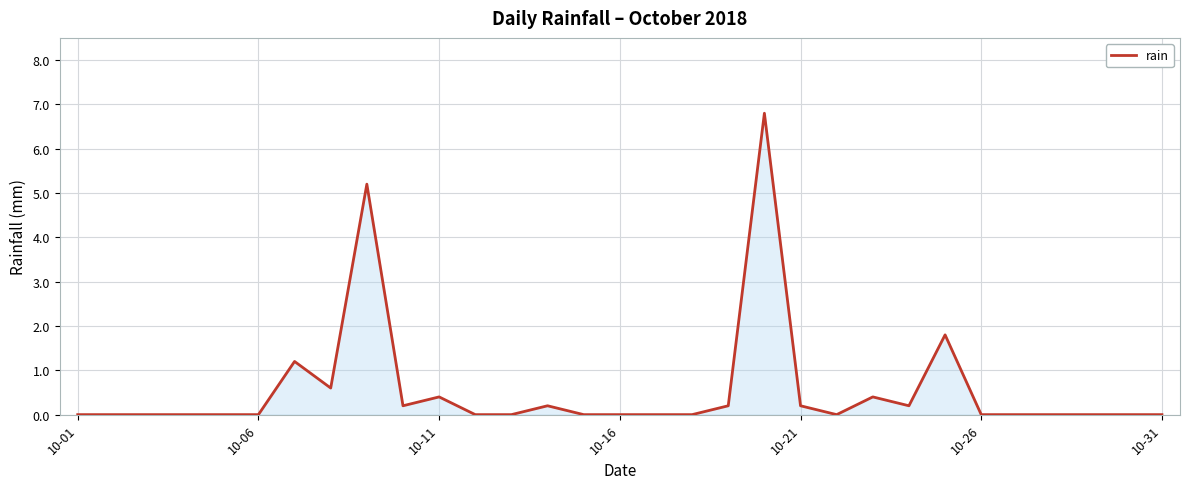

What is the maximum value shown in the chart?

6.8